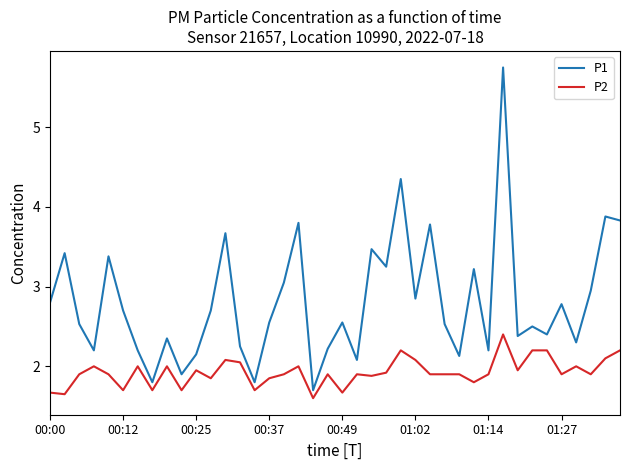

What is the minimum value for P1?

1.7